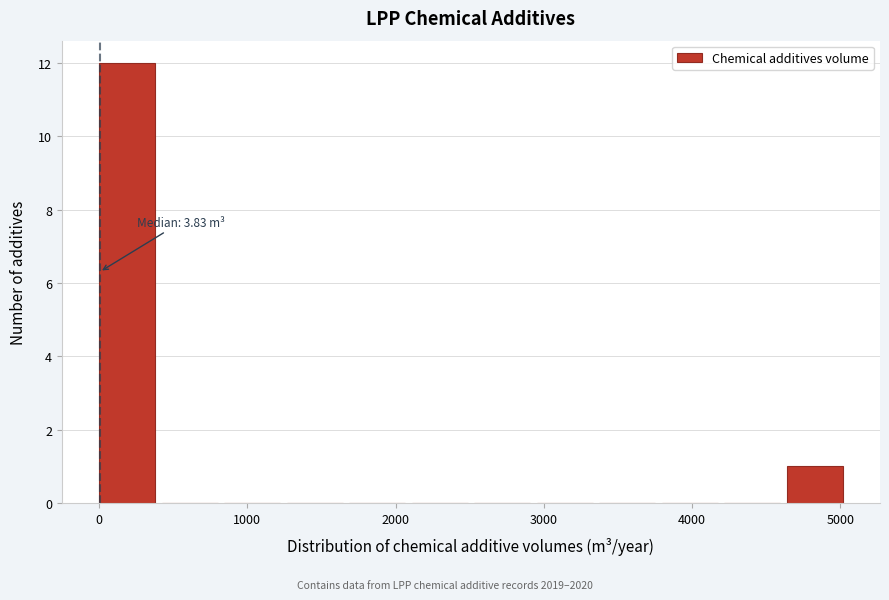

Over which range of the x-axis is the bar tallest?

0 to 400